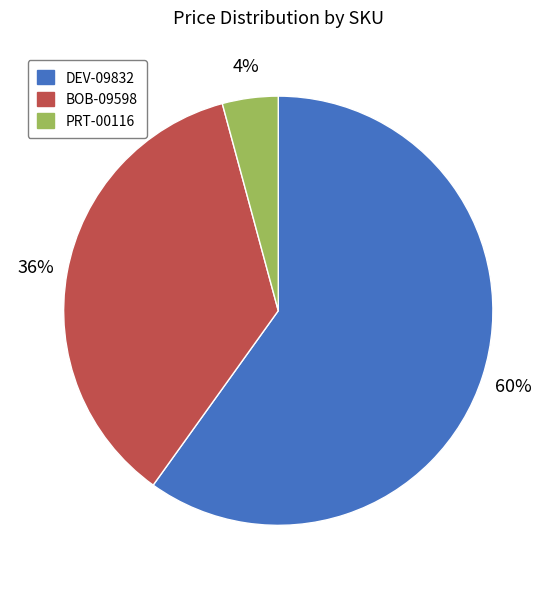

To the nearest percent, what is the difference between the largest and smallest slice percentages?

56%